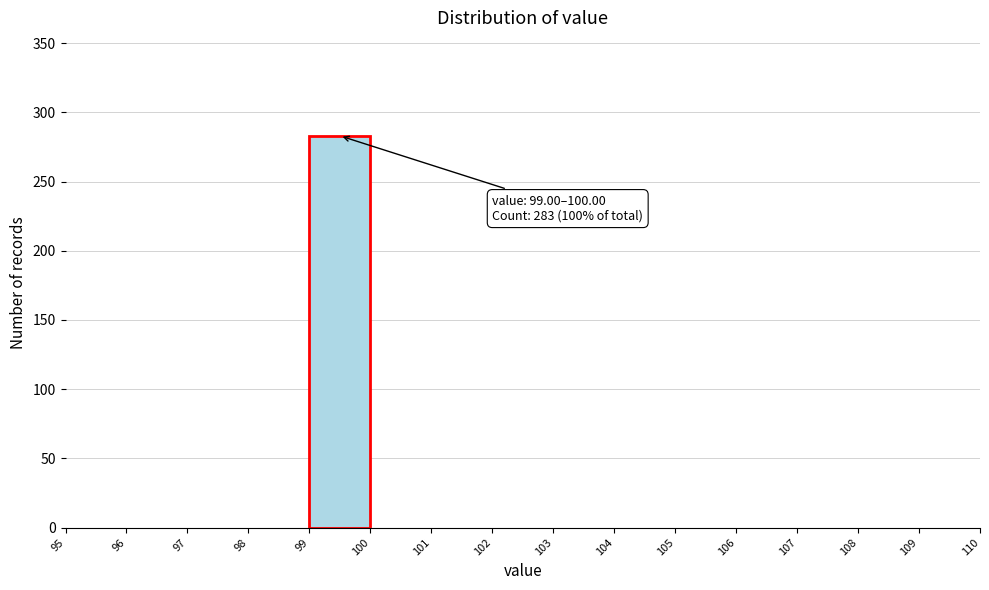

Which range on the x-axis has the tallest bar?

99 to 100